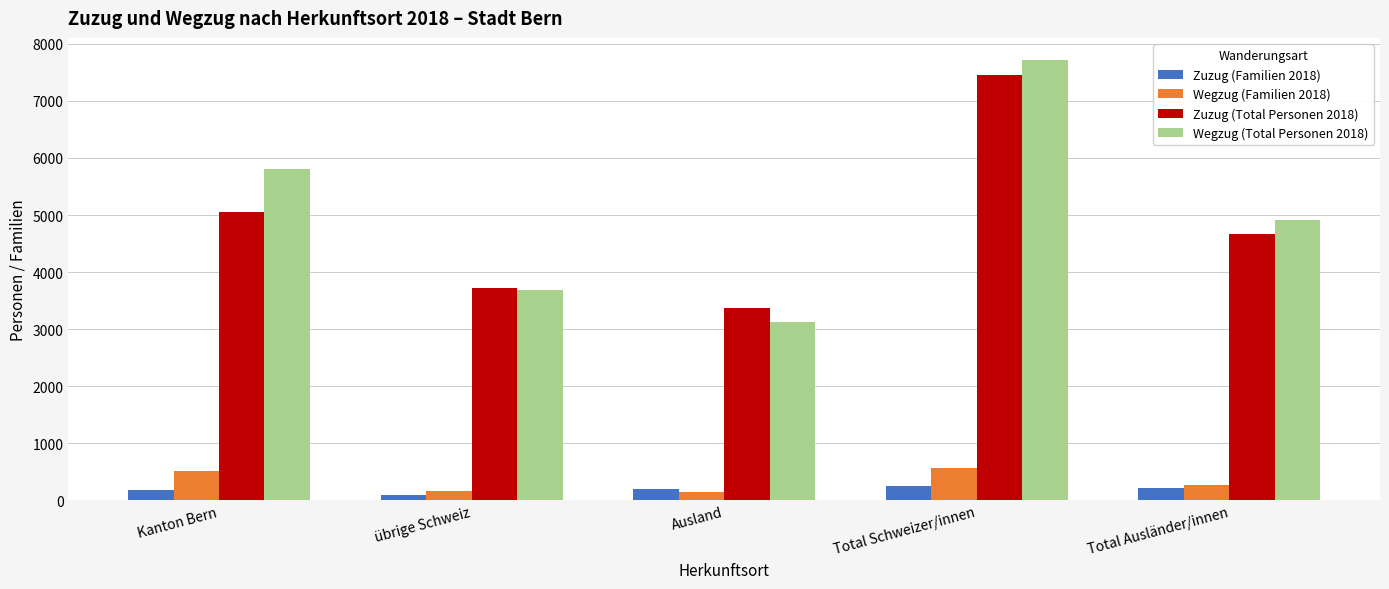

How many data points in Wegzug (Familien 2018) are less than 264?

2